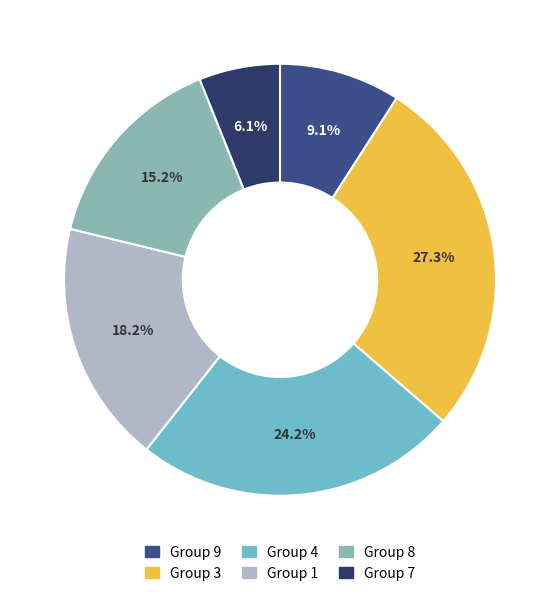

To the nearest percent, what is the difference between the largest and smallest slice percentages?

21%